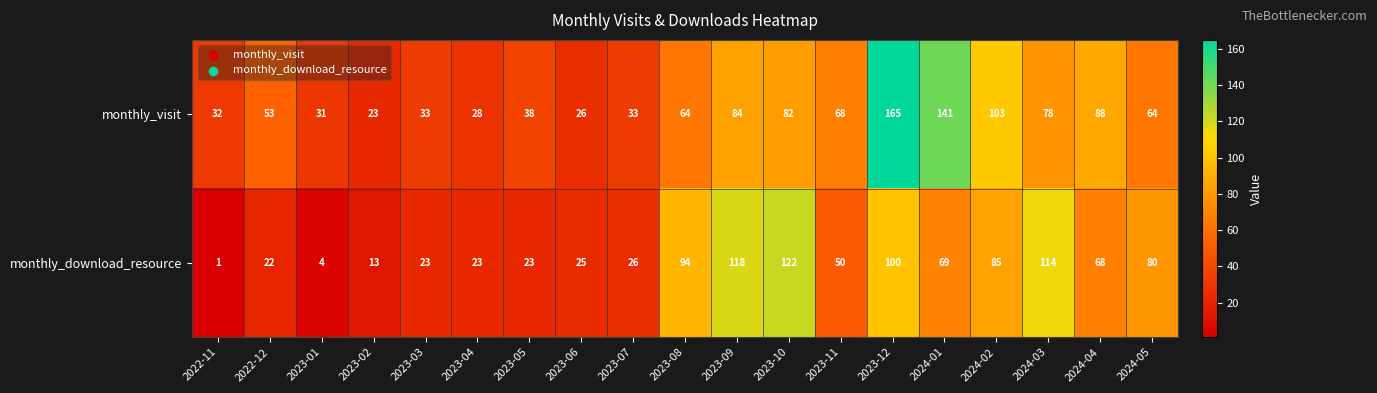

How many categories are shown in the chart?

19